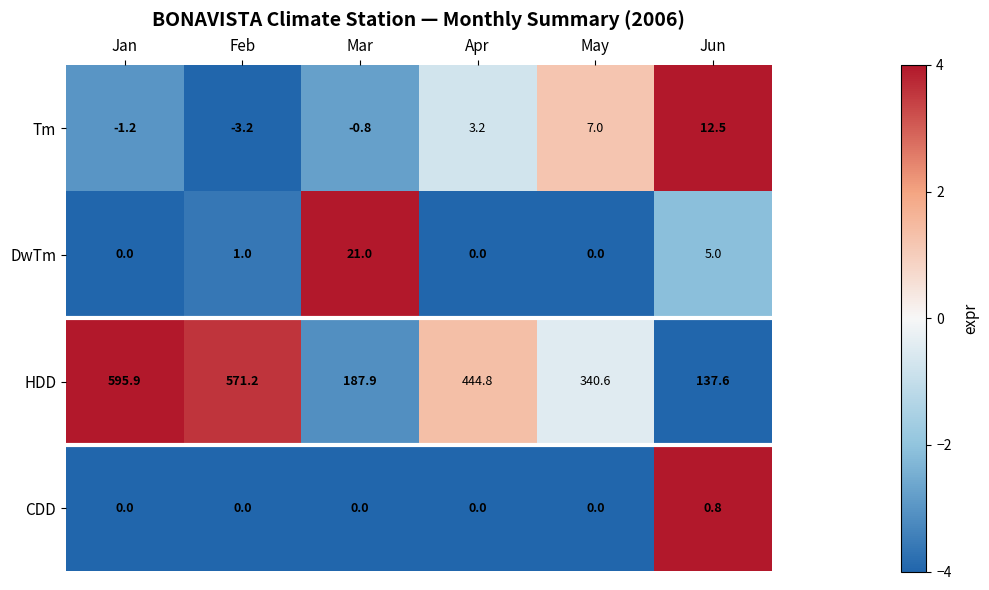

Reading left to right, extract all data points from this chart.

Tm: -1.2	-3.2	-0.8	3.2	7.0	12.5
DwTm: 0.0	1.0	21.0	0.0	0.0	5.0
HDD: 595.9	571.2	187.9	444.8	340.6	137.6
CDD: 0.0	0.0	0.0	0.0	0.0	0.8